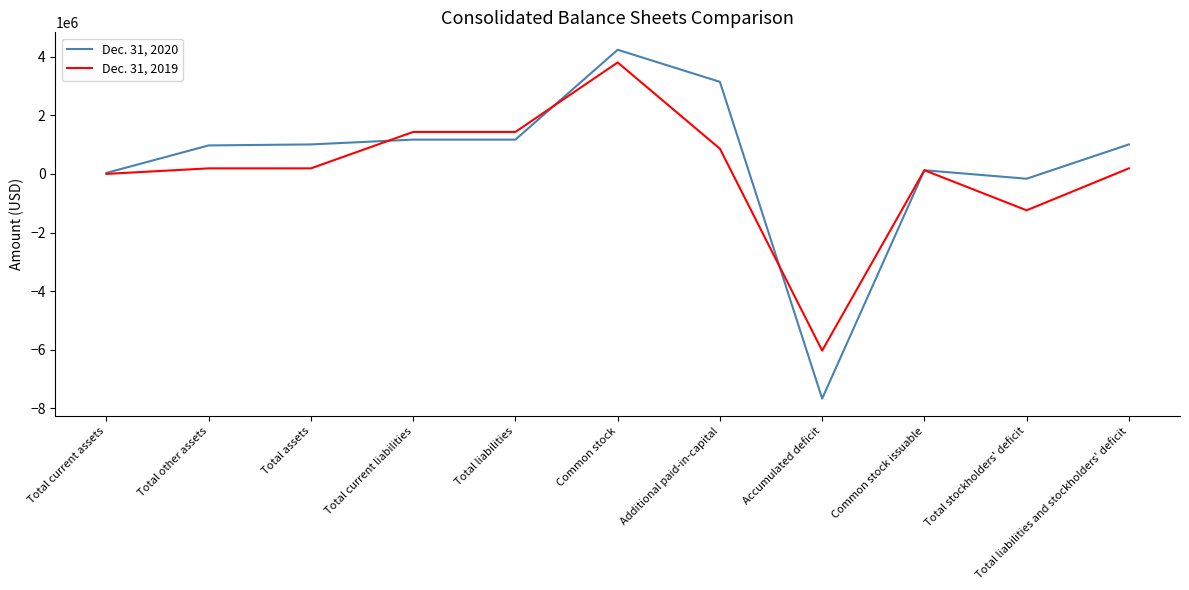

The value of Dec. 31, 2020 at Common stock is 4232960. True or false?

True